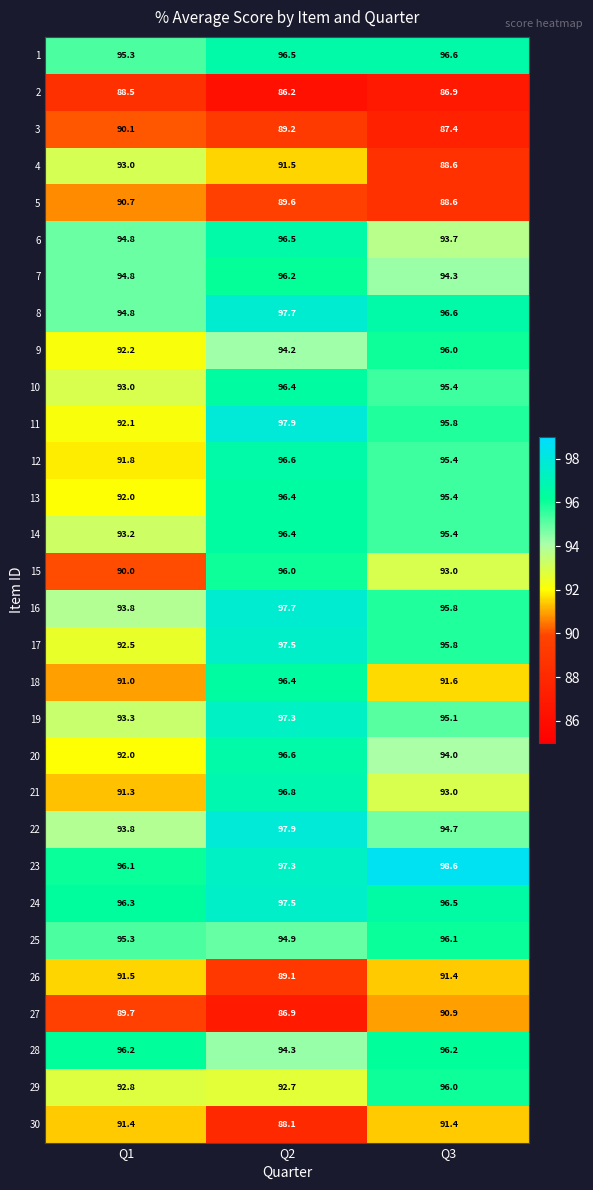

What is the average value of the 2 series?

87.2